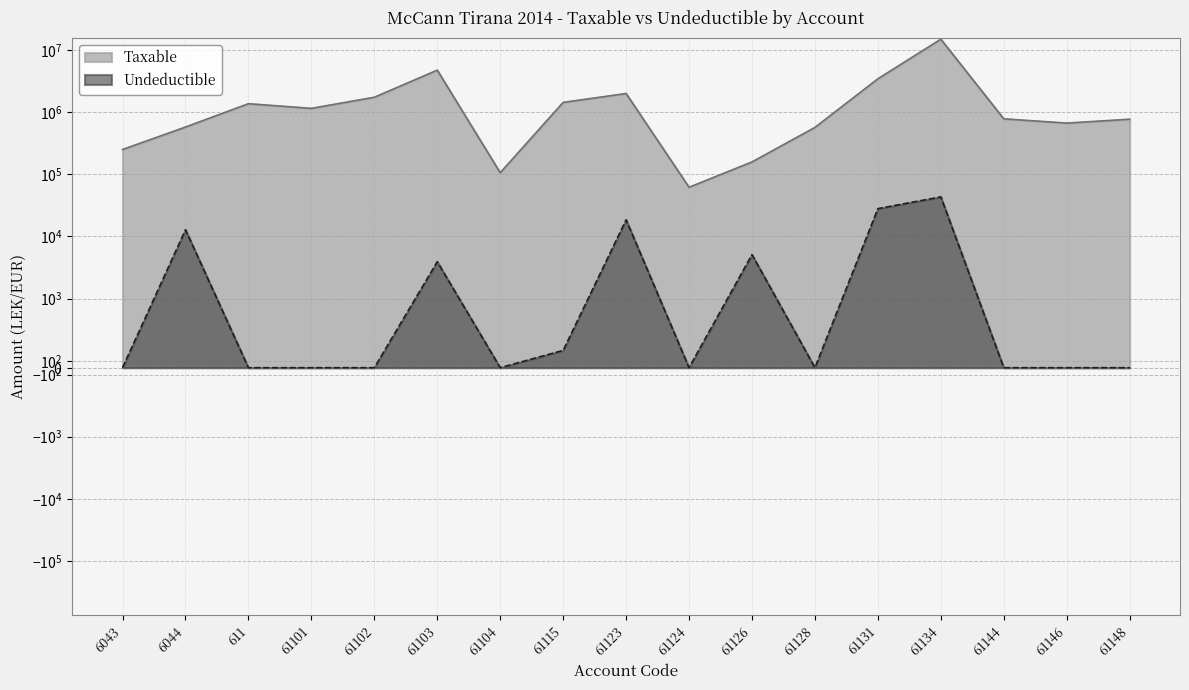

Which series has the largest total across all categories?

Taxable